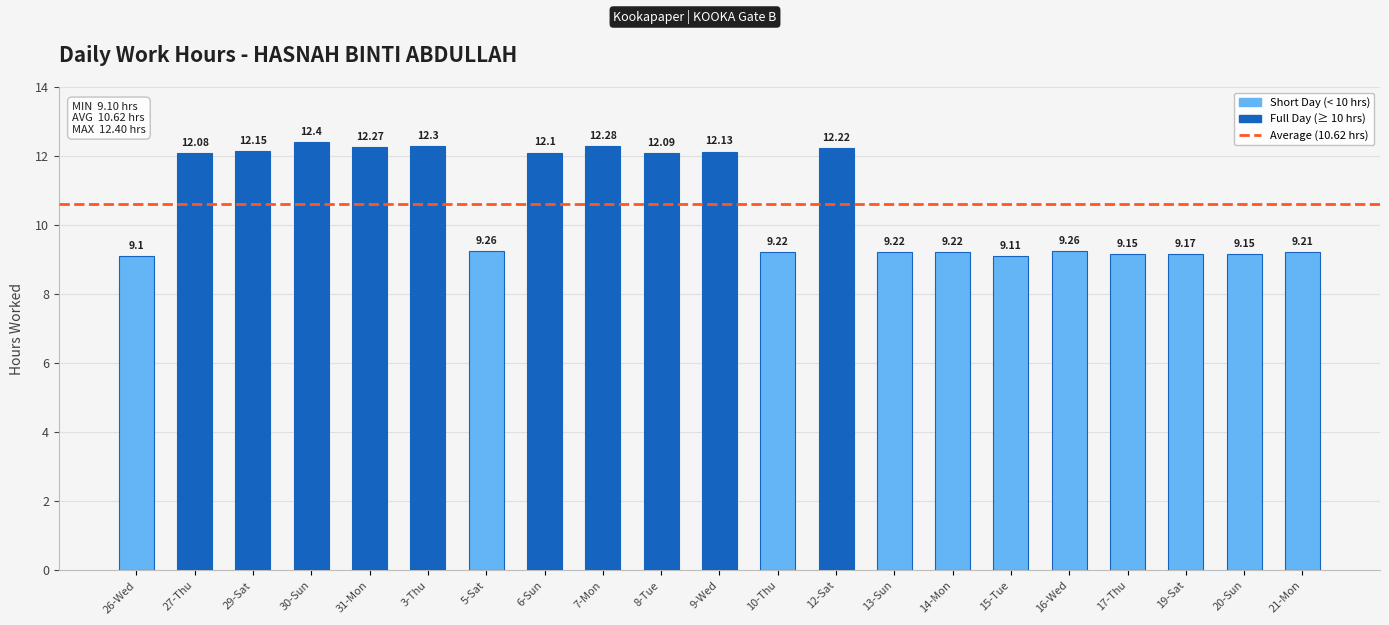

What is the sum of the values at 8-Tue and 10-Thu?

21.3